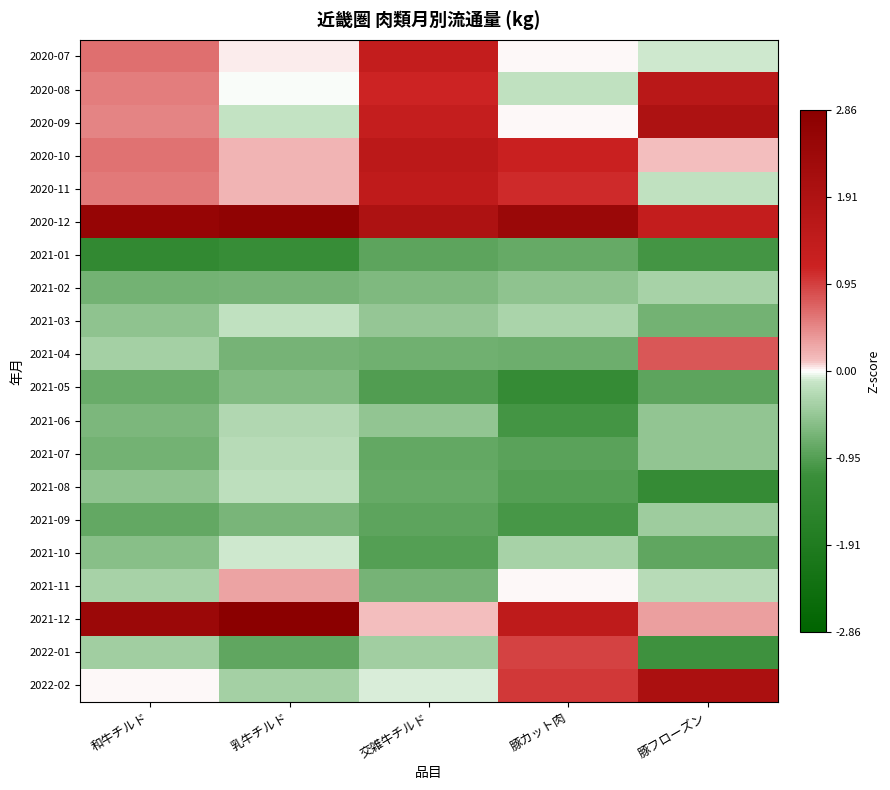

Reading right to left, list all the values displayed in this chart.

2020-07: 豚フローズン=-0.1	豚カット肉=0.0	交雑牛チルド=1.3	乳牛チルド=0.0	和牛チルド=0.6
2020-08: 豚フローズン=1.6	豚カット肉=-0.2	交雑牛チルド=1.1	乳牛チルド=-0.0	和牛チルド=0.6
2020-09: 豚フローズン=1.9	豚カット肉=0.0	交雑牛チルド=1.3	乳牛チルド=-0.2	和牛チルド=0.5
2020-10: 豚フローズン=0.1	豚カット肉=1.2	交雑牛チルド=1.6	乳牛チルド=0.2	和牛チルド=0.6
2020-11: 豚フローズン=-0.2	豚カット肉=1.1	交雑牛チルド=1.5	乳牛チルド=0.2	和牛チルド=0.6
2020-12: 豚フローズン=1.4	豚カット肉=2.5	交雑牛チルド=1.9	乳牛チルド=2.7	和牛チルド=2.6
2021-01: 豚フローズン=-1.1	豚カット肉=-0.8	交雑牛チルド=-0.9	乳牛チルド=-1.2	和牛チルド=-1.3
2021-02: 豚フローズン=-0.3	豚カット肉=-0.5	交雑牛チルド=-0.6	乳牛チルド=-0.7	和牛チルド=-0.7
2021-03: 豚フローズン=-0.7	豚カット肉=-0.3	交雑牛チルド=-0.5	乳牛チルド=-0.2	和牛チルド=-0.5
2021-04: 豚フローズン=0.8	豚カット肉=-0.8	交雑牛チルド=-0.7	乳牛チルド=-0.7	和牛チルド=-0.4
2021-05: 豚フローズン=-0.9	豚カット肉=-1.3	交雑牛チルド=-1.0	乳牛チルド=-0.6	和牛チルド=-0.8
2021-06: 豚フローズン=-0.5	豚カット肉=-1.1	交雑牛チルド=-0.5	乳牛チルド=-0.3	和牛チルド=-0.7
2021-07: 豚フローズン=-0.5	豚カット肉=-0.9	交雑牛チルド=-0.8	乳牛チルド=-0.2	和牛チルド=-0.7
2021-08: 豚フローズン=-1.3	豚カット肉=-1.0	交雑牛チルド=-0.8	乳牛チルド=-0.2	和牛チルド=-0.5
2021-09: 豚フローズン=-0.4	豚カット肉=-1.0	交雑牛チルド=-0.9	乳牛チルド=-0.7	和牛チルド=-0.8
2021-10: 豚フローズン=-0.9	豚カット肉=-0.3	交雑牛チルド=-0.9	乳牛チルド=-0.1	和牛チルド=-0.6
2021-11: 豚フローズン=-0.2	豚カット肉=0.0	交雑牛チルド=-0.7	乳牛チルド=0.3	和牛チルド=-0.4
2021-12: 豚フローズン=0.3	豚カット肉=1.5	交雑牛チルド=0.1	乳牛チルド=2.9	和牛チルド=2.4
2022-01: 豚フローズン=-1.1	豚カット肉=0.9	交雑牛チルド=-0.4	乳牛チルド=-0.9	和牛チルド=-0.4
2022-02: 豚フローズン=2.0	豚カット肉=1.0	交雑牛チルド=-0.1	乳牛チルド=-0.4	和牛チルド=0.0